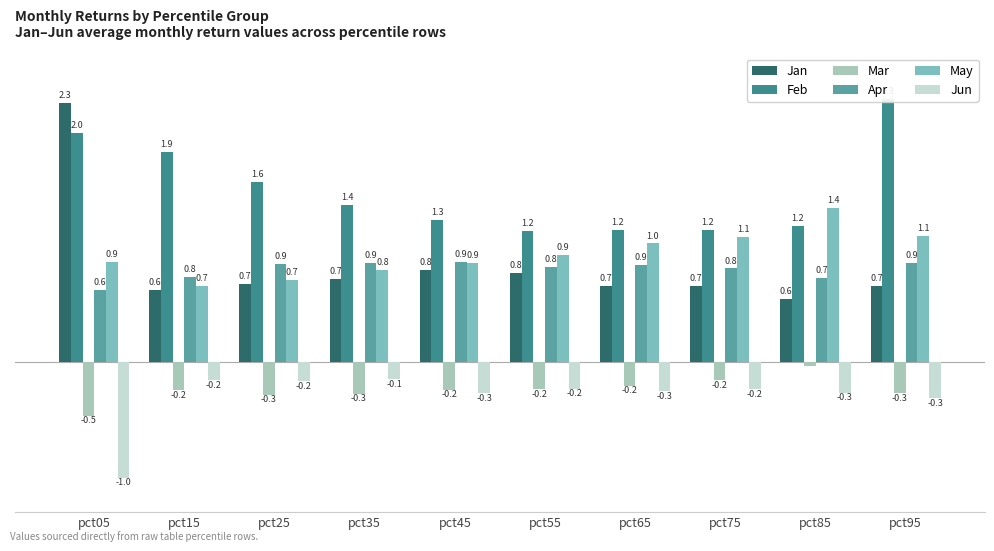

Is the value of May at pct05 greater than the value of Mar at pct75?

Yes